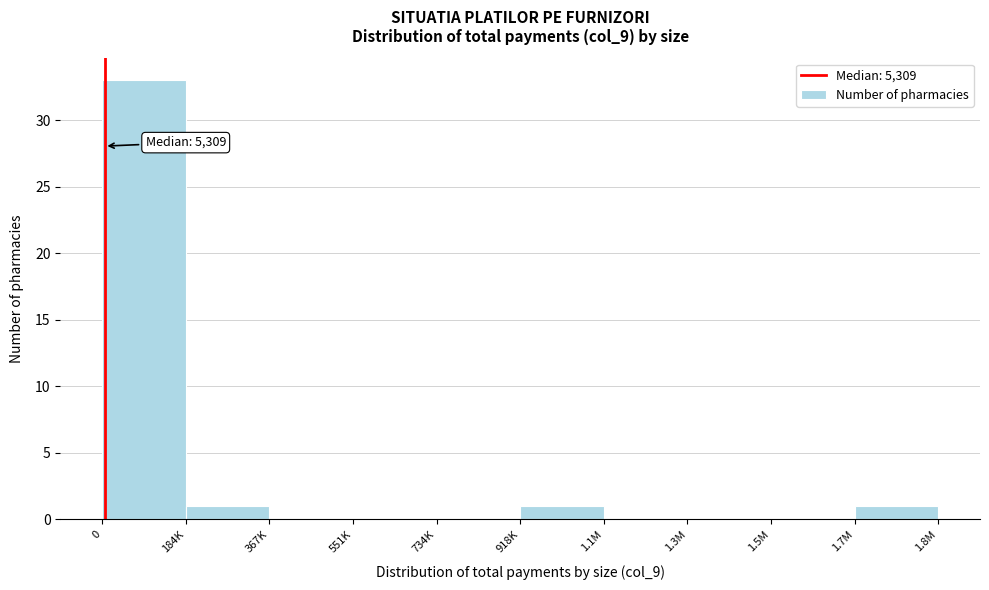

Reading right to left, transcribe all the data shown in this chart.

1.7M=1	1.5M=0	1.3M=0	1.1M=0	918K=1	734K=0	551K=0	367K=0	184K=1	0=33